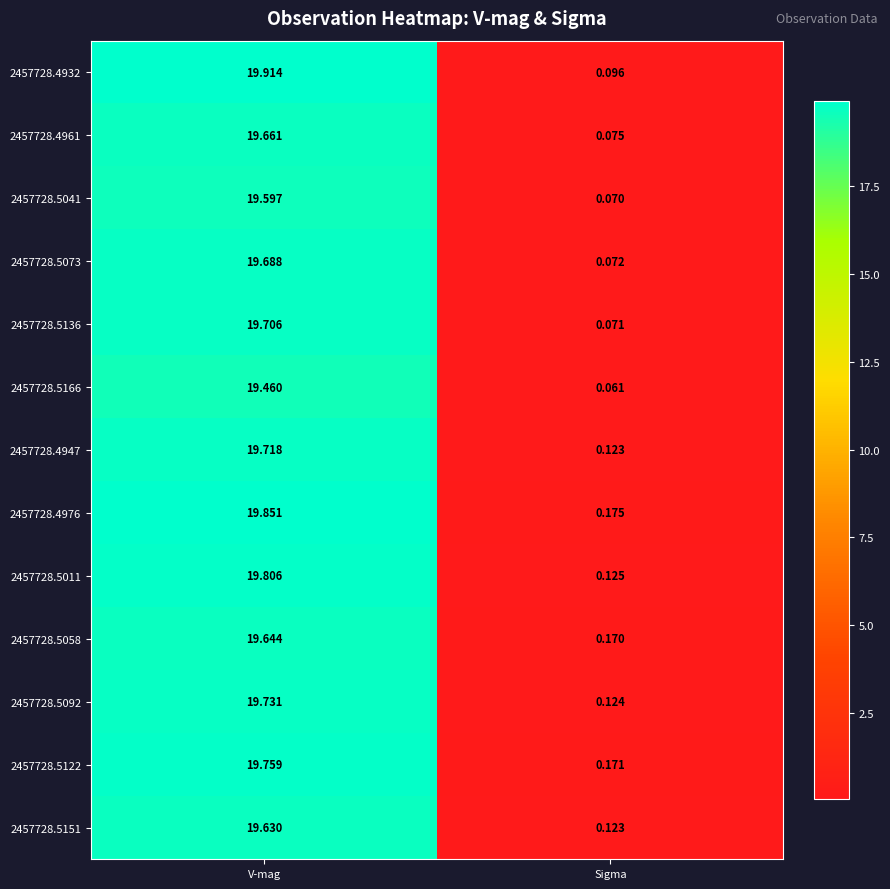

Rank the categories by 2457728.5136 value from lowest to highest.

Sigma, V-mag